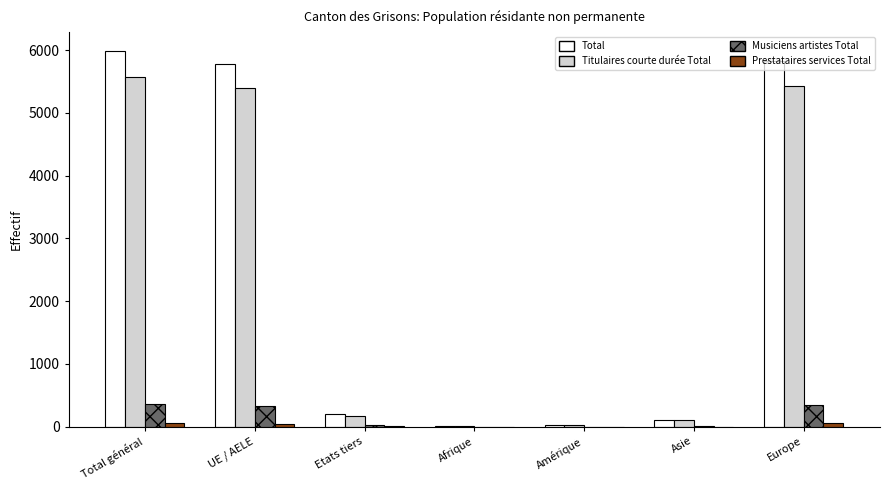

Which series has the largest total across all categories?

Total